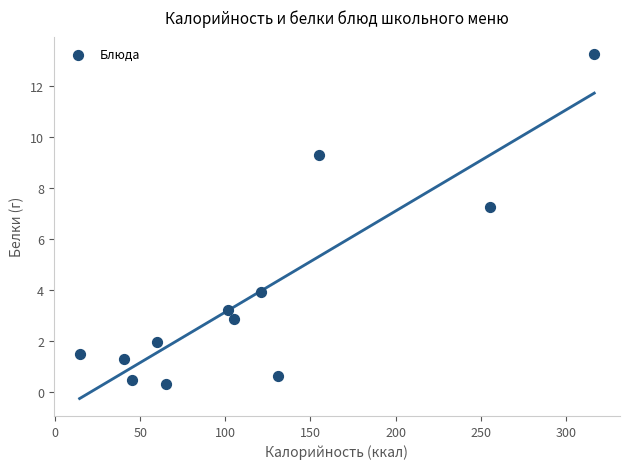

What is the average X value?

117.5